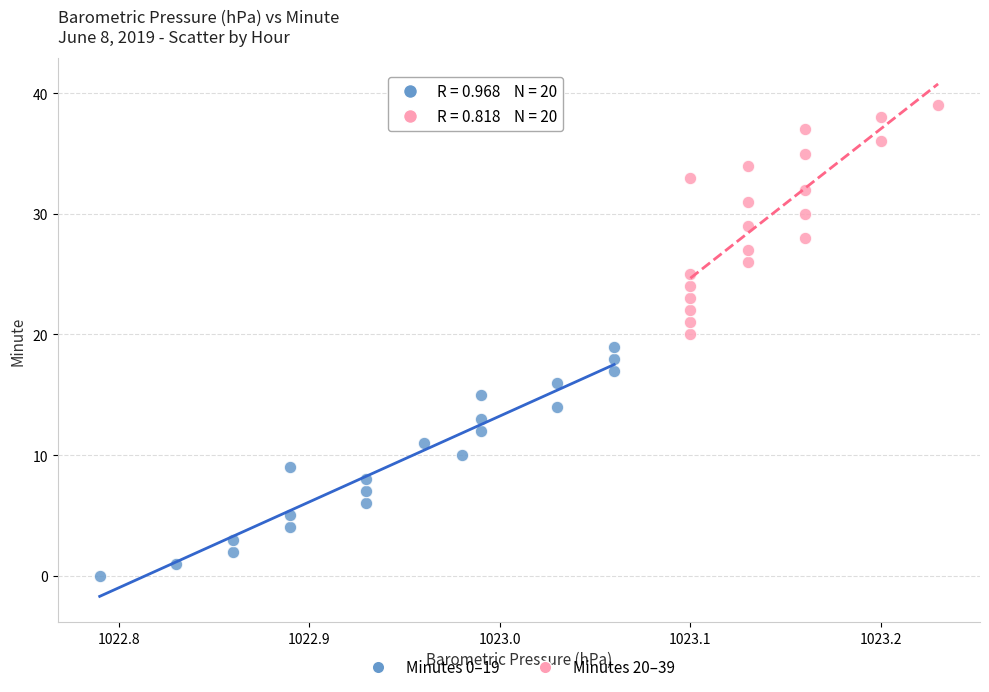

Which series reaches the minimum Y coordinate?

Minutes 0–19